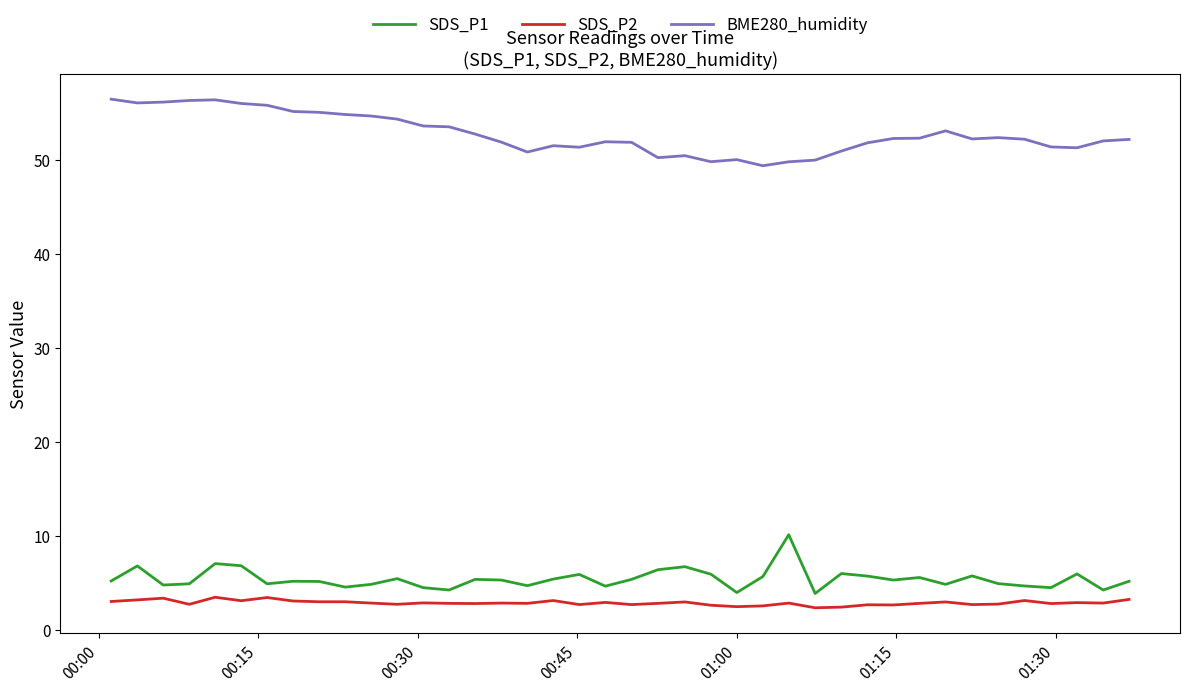

What is the minimum value for BME280_humidity?

49.3